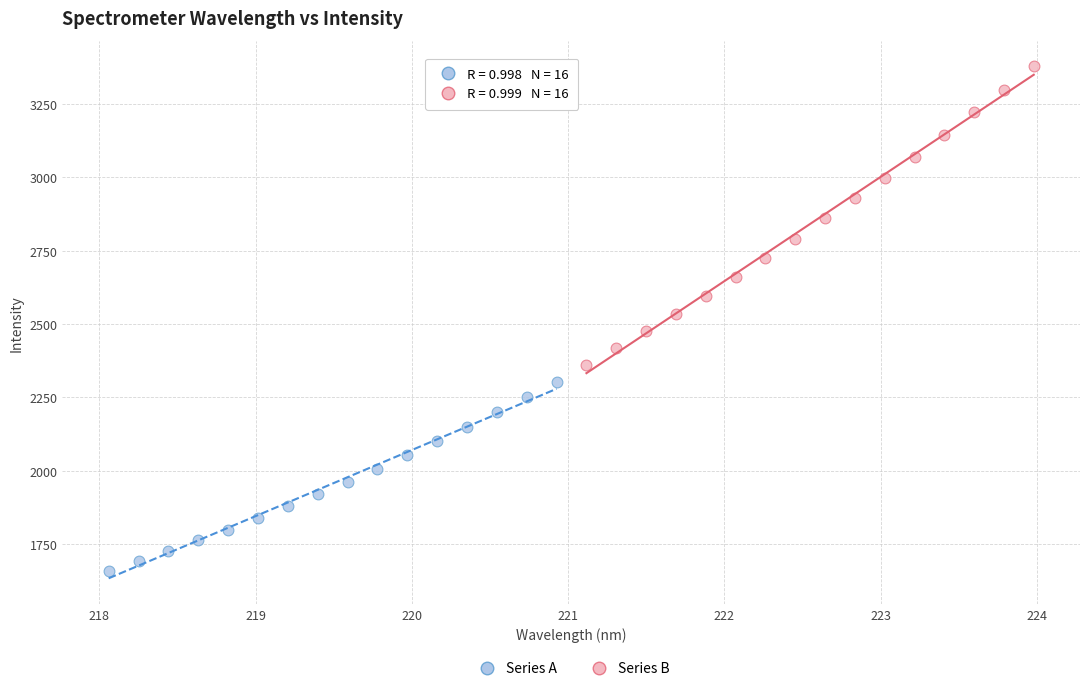

Which series reaches the maximum Y coordinate?

Series B